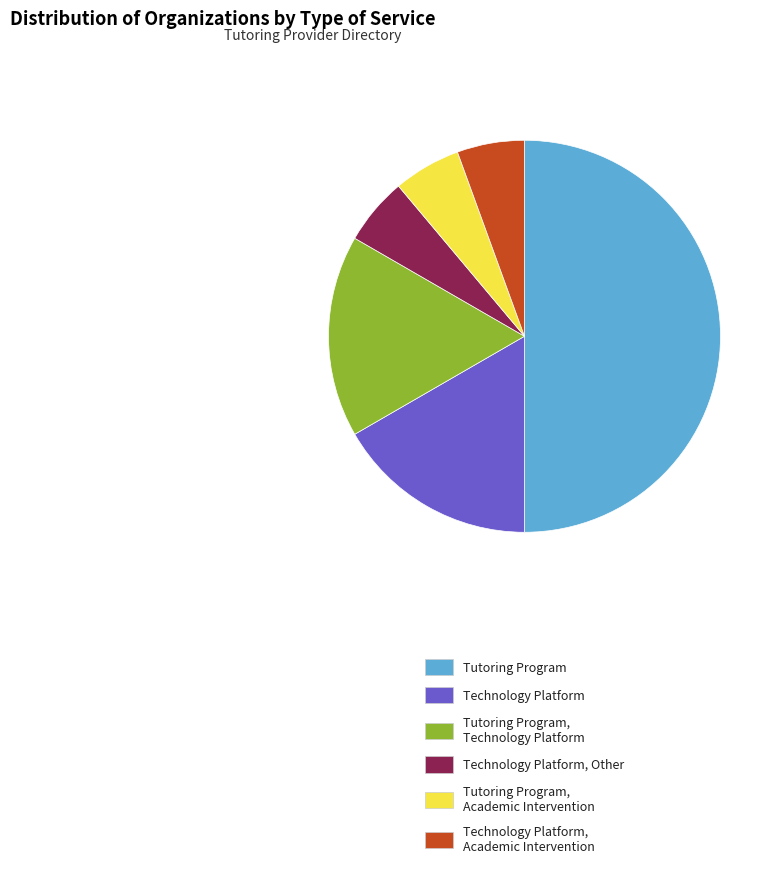

Which slice is the largest?

Tutoring Program